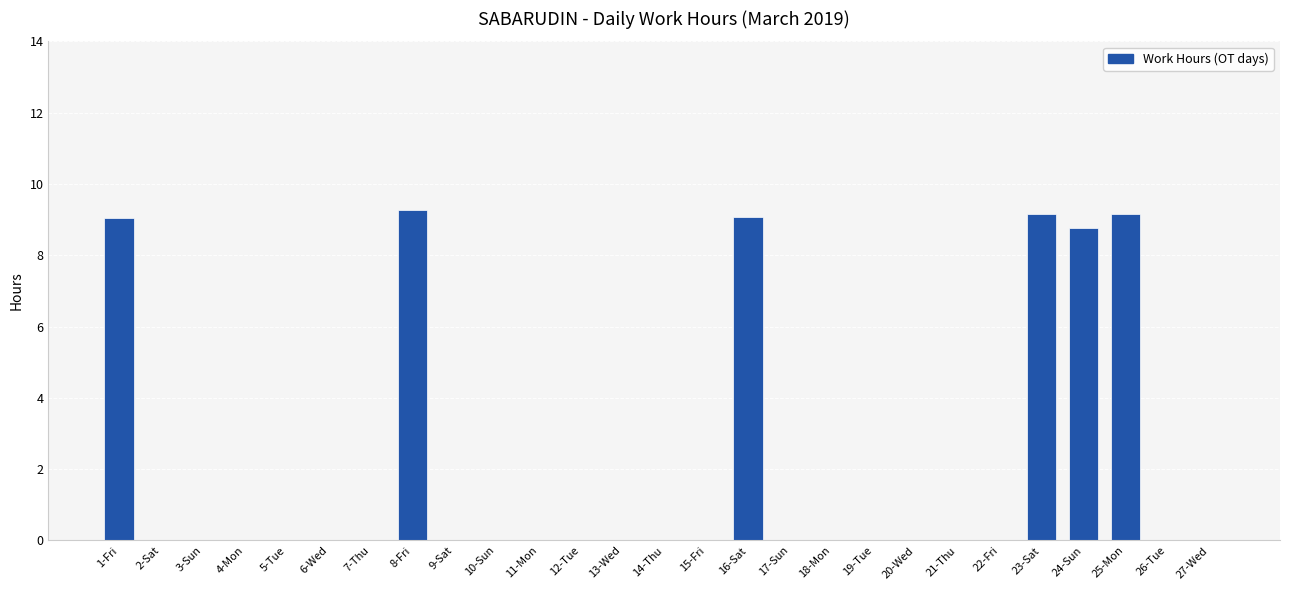

Reading left to right, what are all the values shown in this chart?

9.1	0.0	0.0	0.0	0.0	0.0	0.0	9.3	0.0	0.0	0.0	0.0	0.0	0.0	0.0	9.1	0.0	0.0	0.0	0.0	0.0	0.0	9.2	8.8	9.2	0.0	0.0